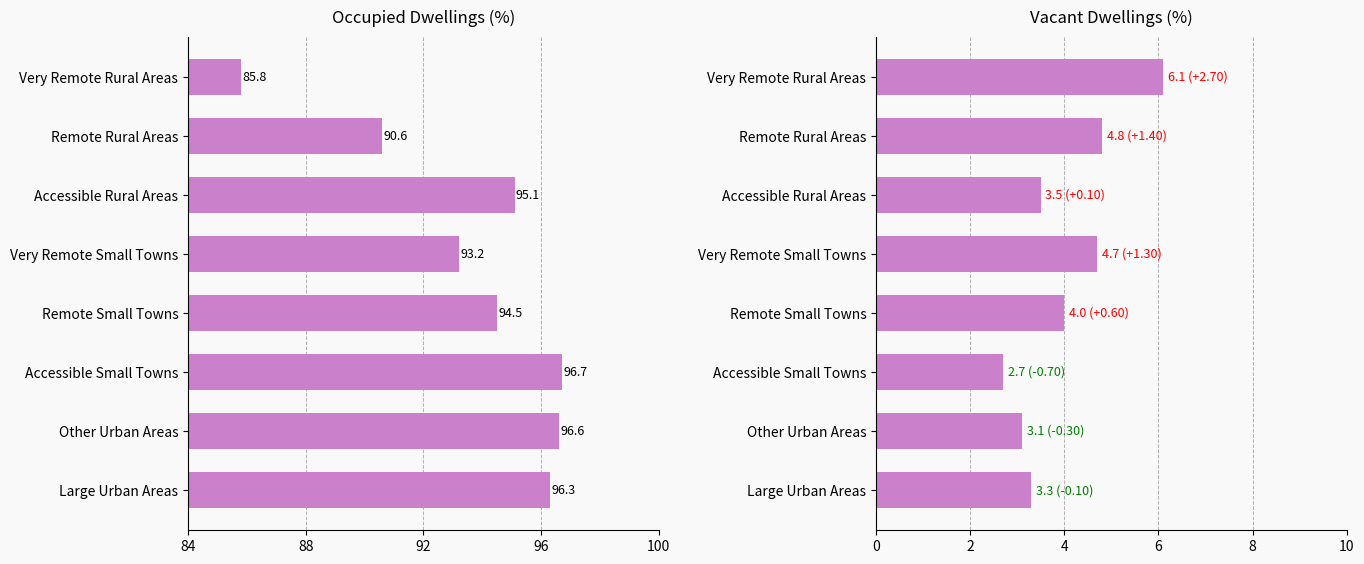

Which series has the largest total across all categories?

Occupied (%)